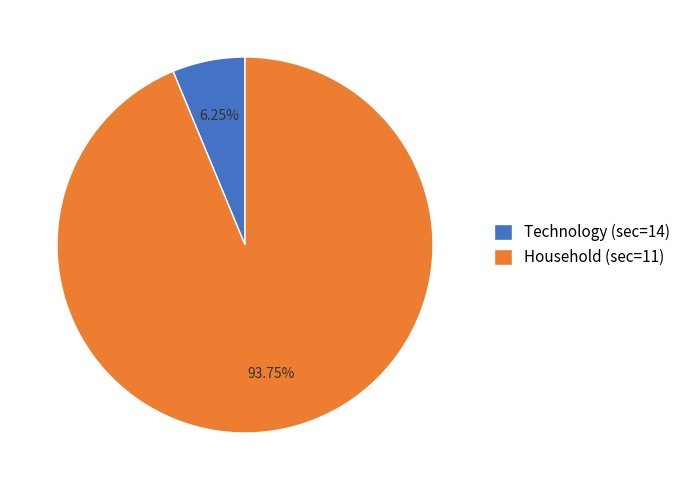

Does Technology (sec=14) represent more than half of the total?

No